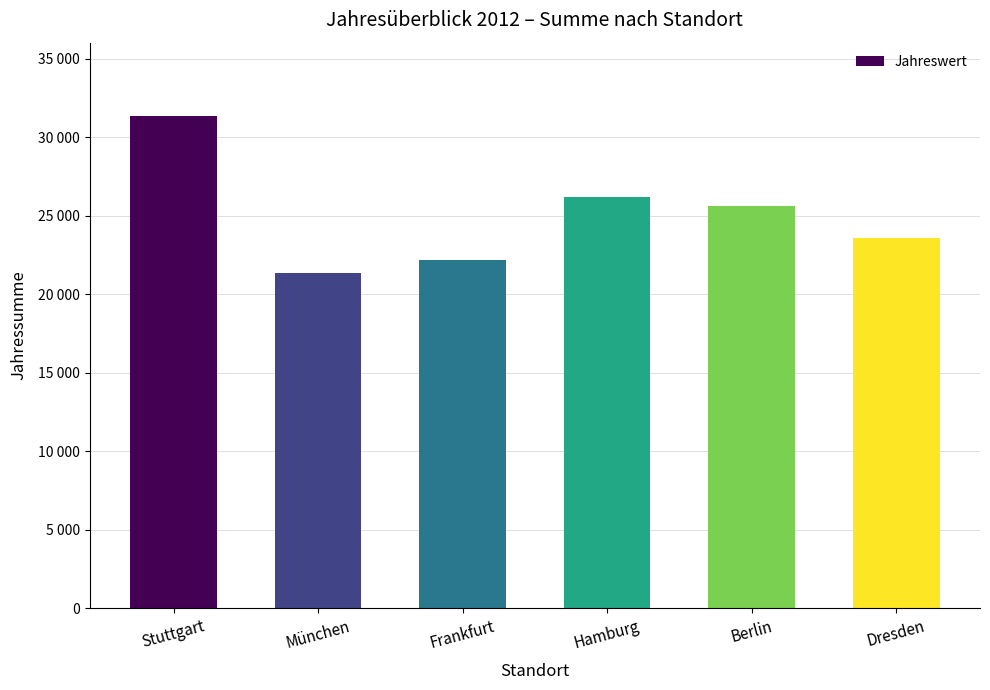

Does the chart contain any negative values?

No